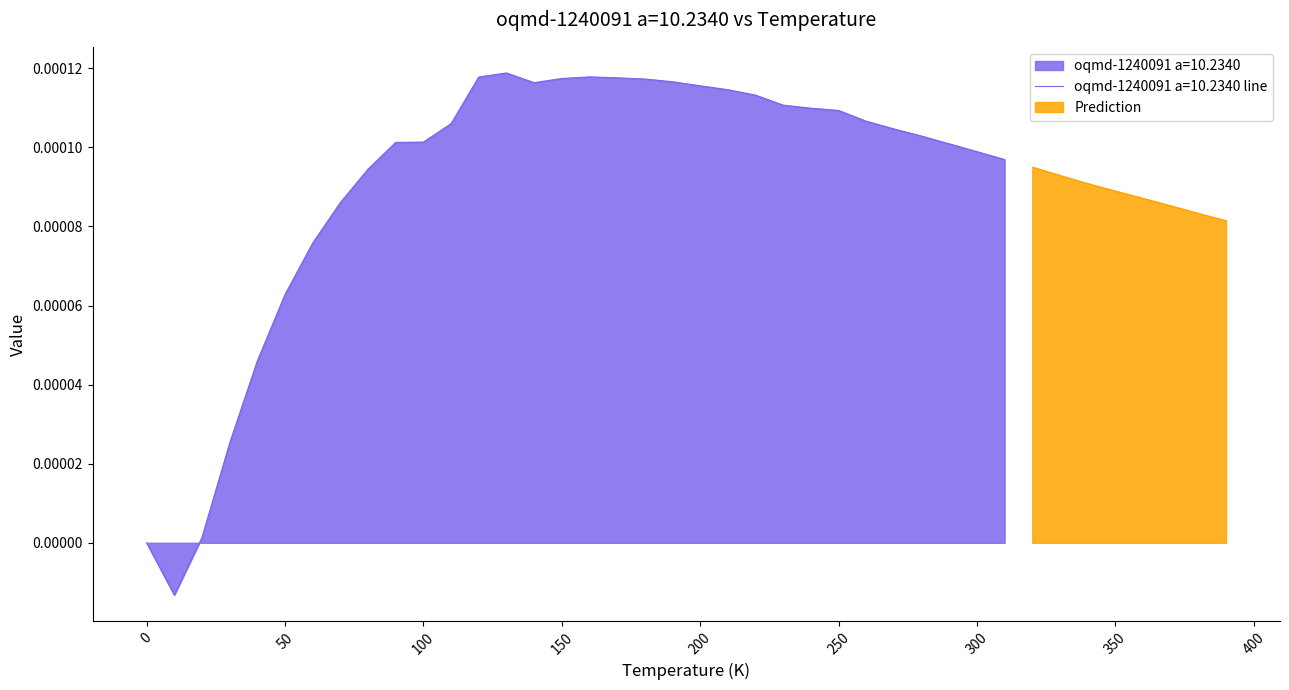

How many lines are shown in the chart?

1